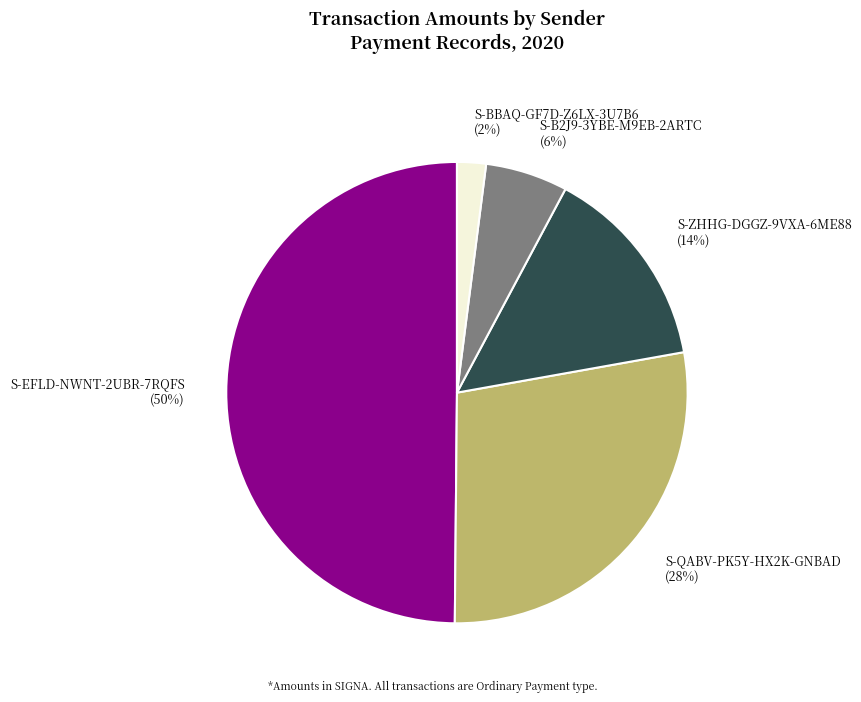

Which has a higher value, S-QABV-PK5Y-HX2K-GNBAD or S-BBAQ-GF7D-Z6LX-3U7B6?

S-QABV-PK5Y-HX2K-GNBAD